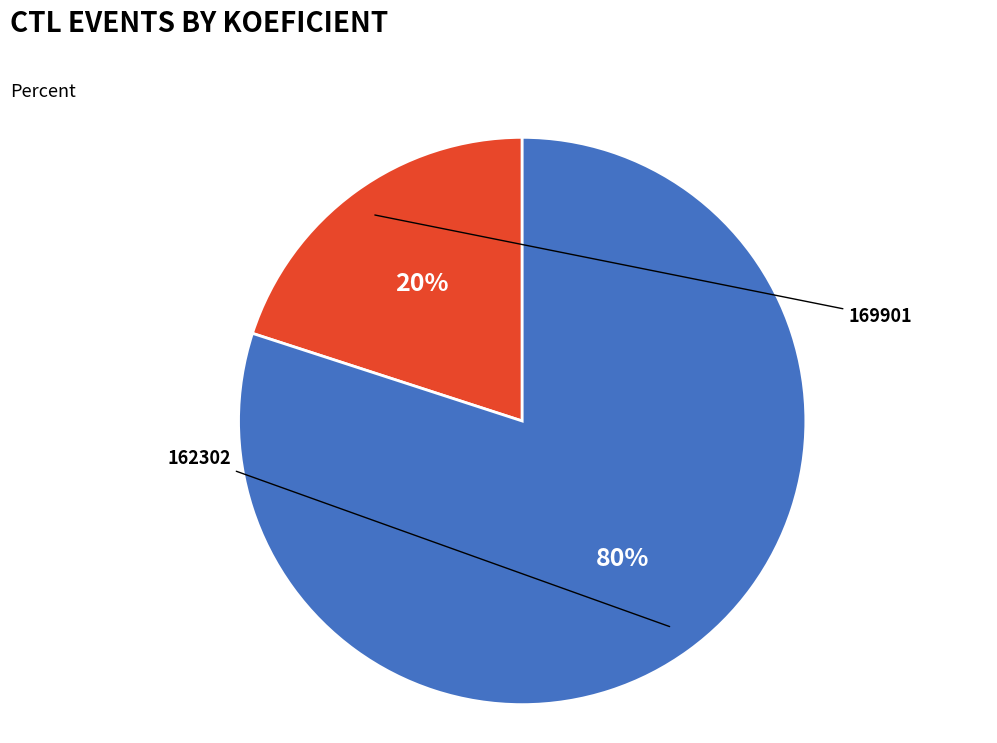

What is the ratio of the value at 169901 to the value at 162302?

0.2